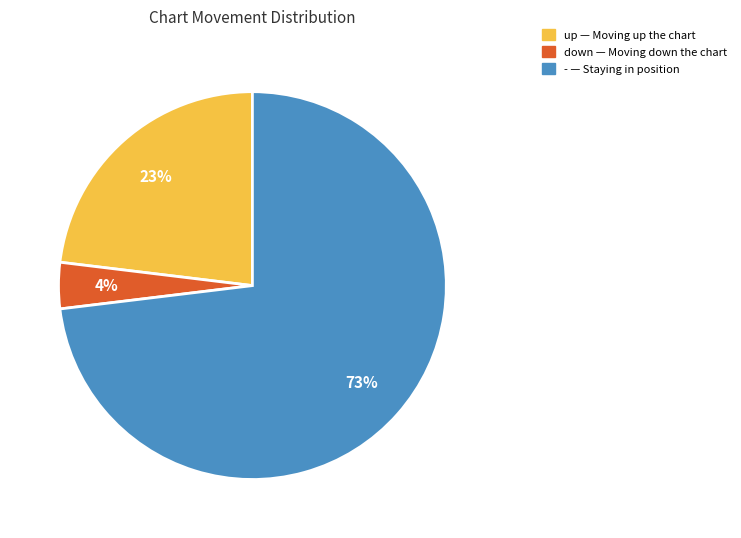

Which slice represents more than half of the pie?

-